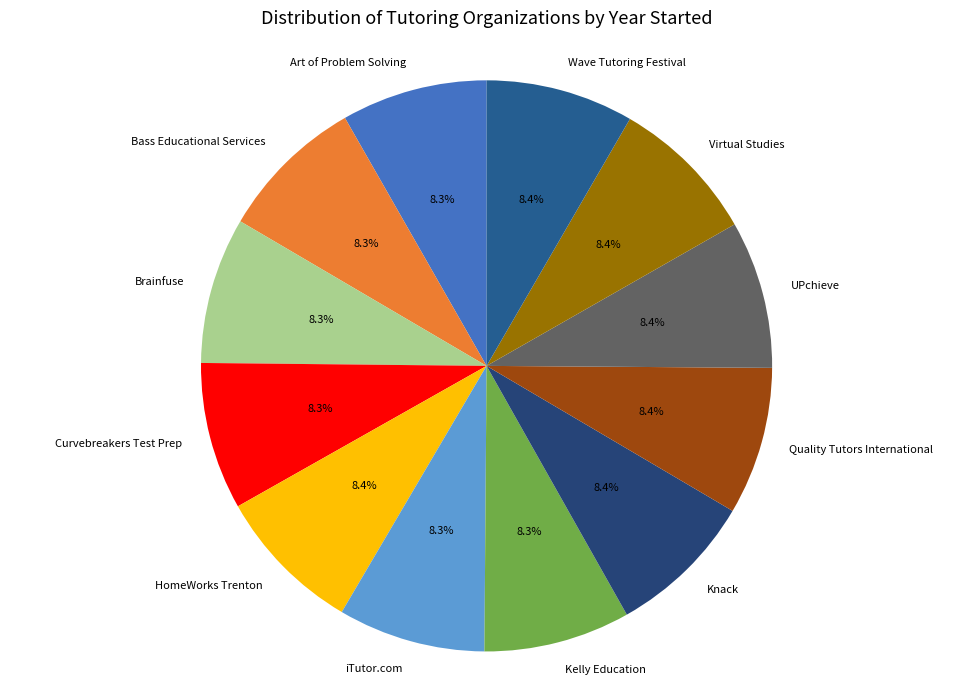

What percentage is the iTutor.com slice, to the nearest percent?

8%